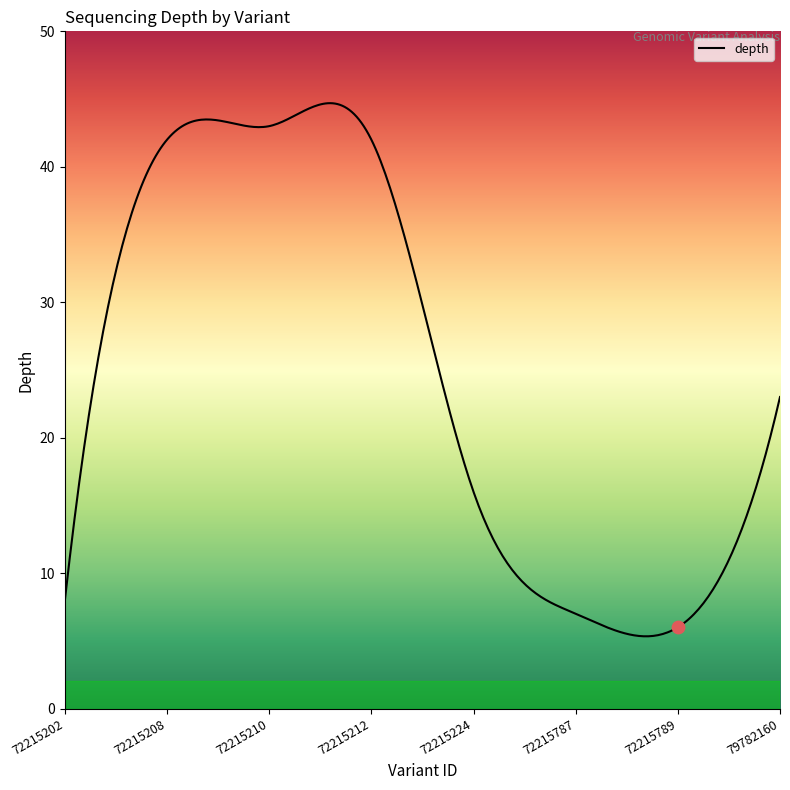

What is the ratio of the value at 72215210 to the value at 72215212?

1.0